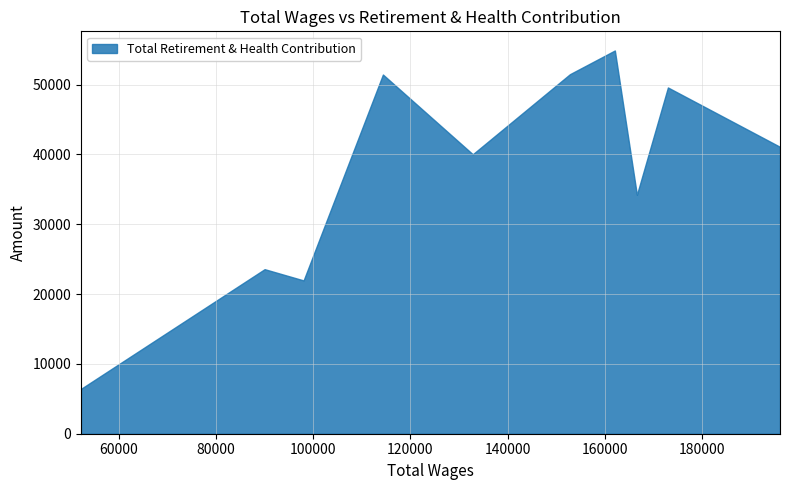

Reading left to right, what are all the values shown in this chart?

196012=41095	172958=49600	166578=34220	162042=54896	152807=51502	132821=40032	114339=51453	98024=21960	90005=23572	52244=6431